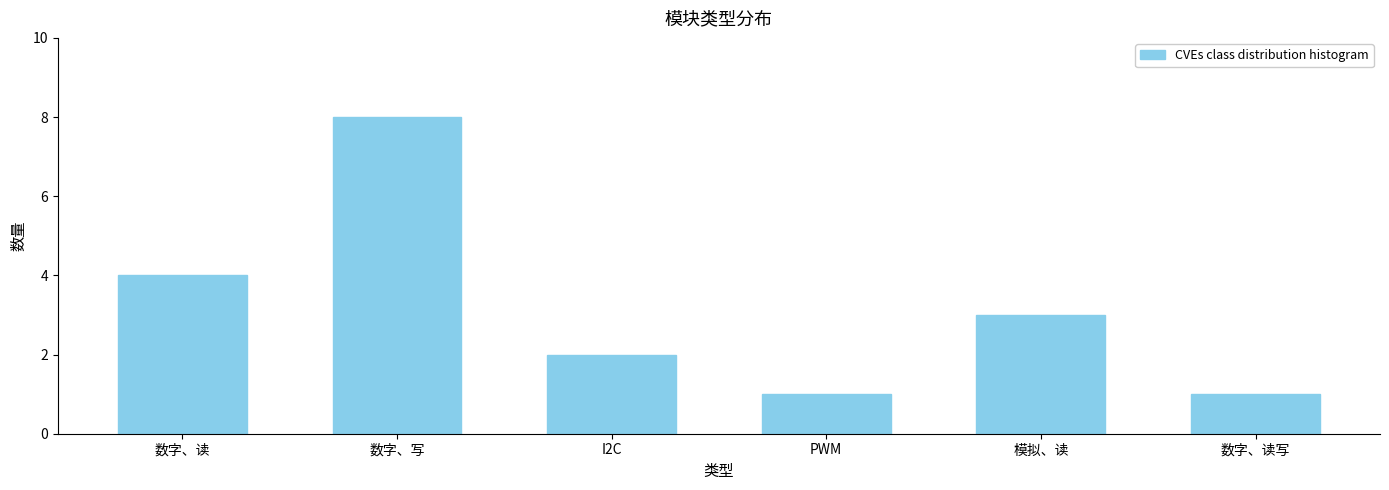

Reading left to right, list all the values displayed in this chart.

4	8	2	1	3	1